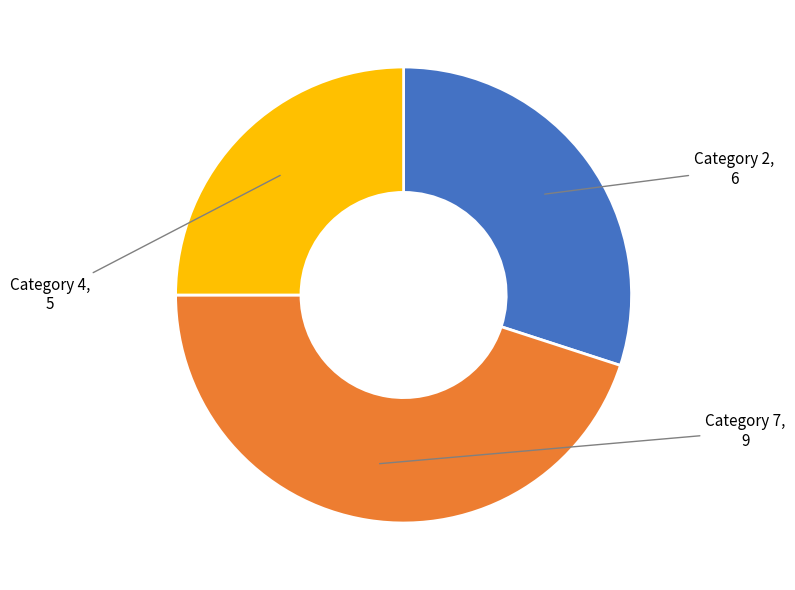

How many segments does this pie chart have?

3